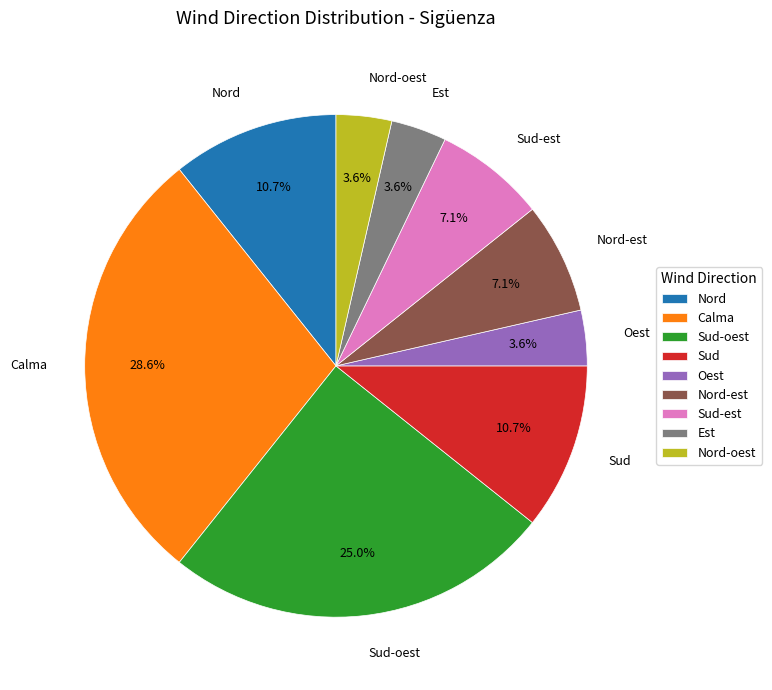

Which category has the biggest portion of the pie?

Calma